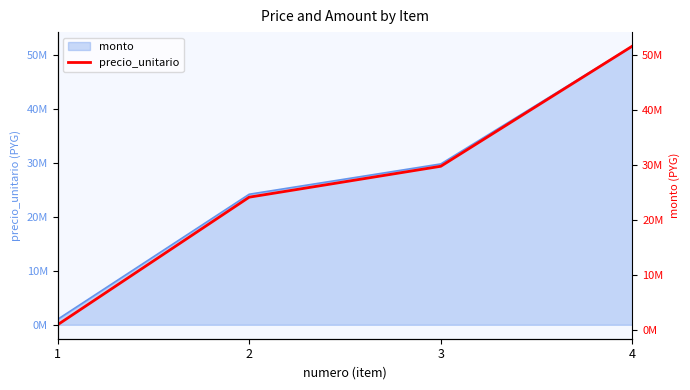

The value at 1 is 1000000. True or false?

True